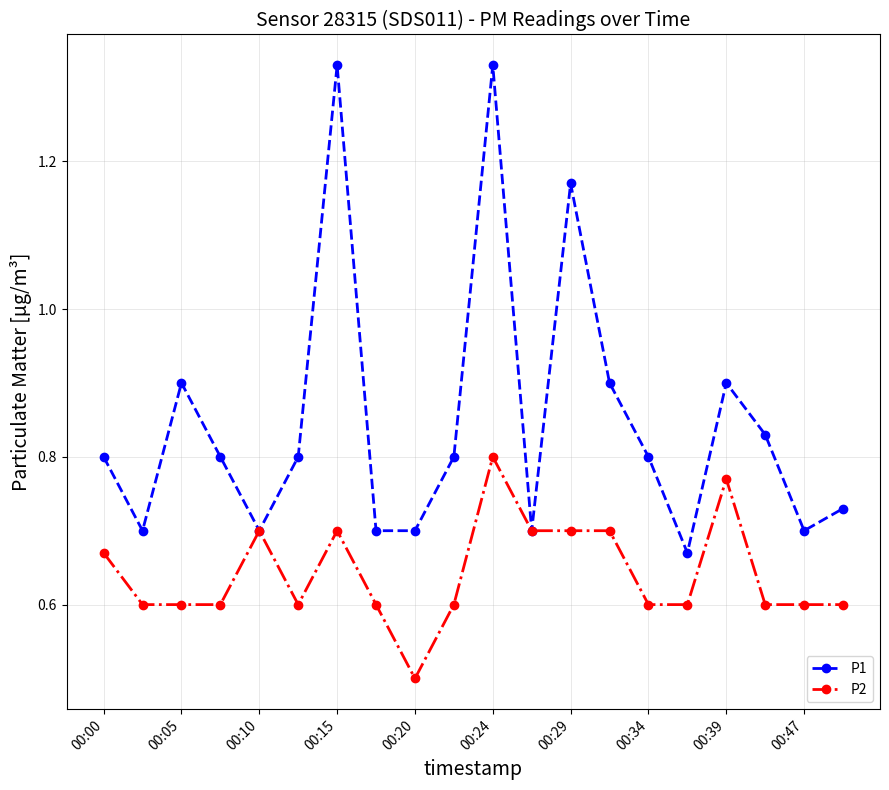

List the series in order of their overall mean, highest first.

P1, P2